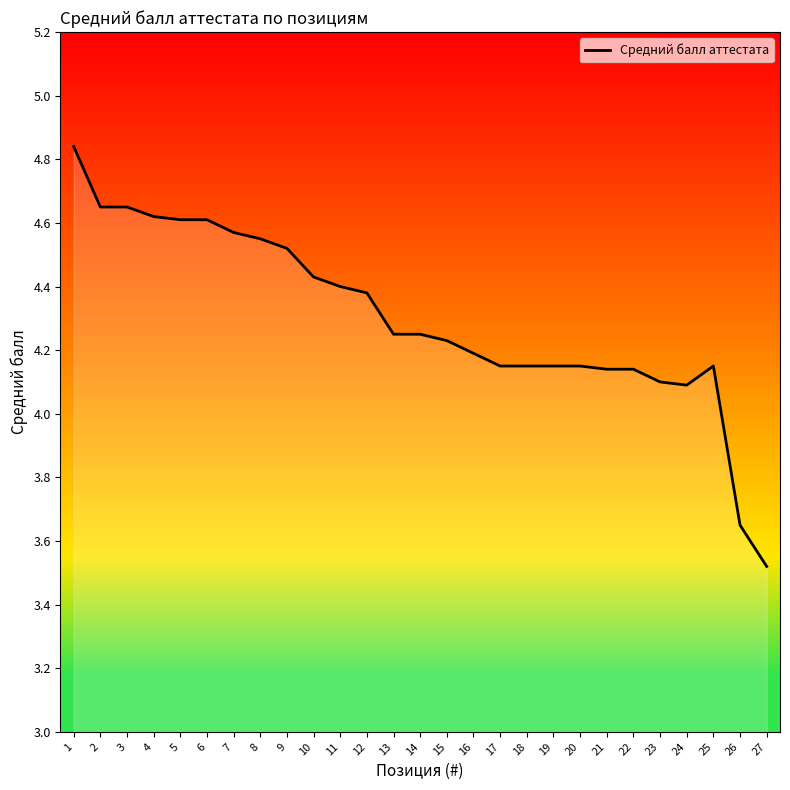

How many lines are shown in the chart?

1